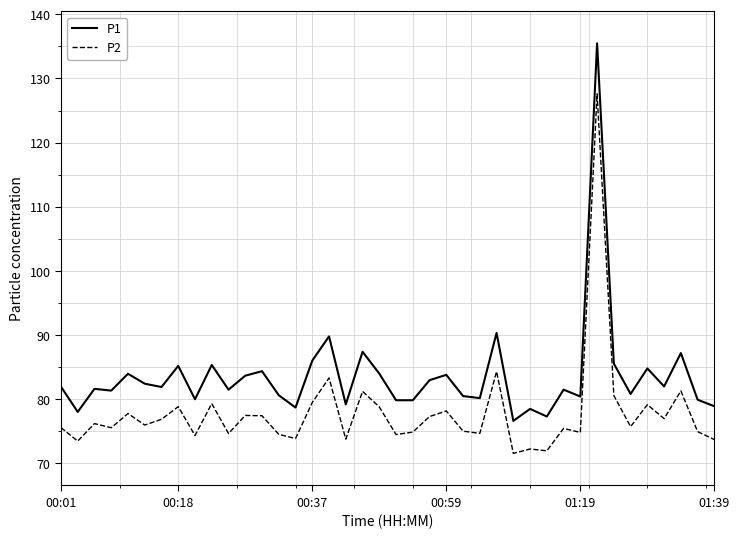

True or false: P2 and P1 intersect in this chart.

False